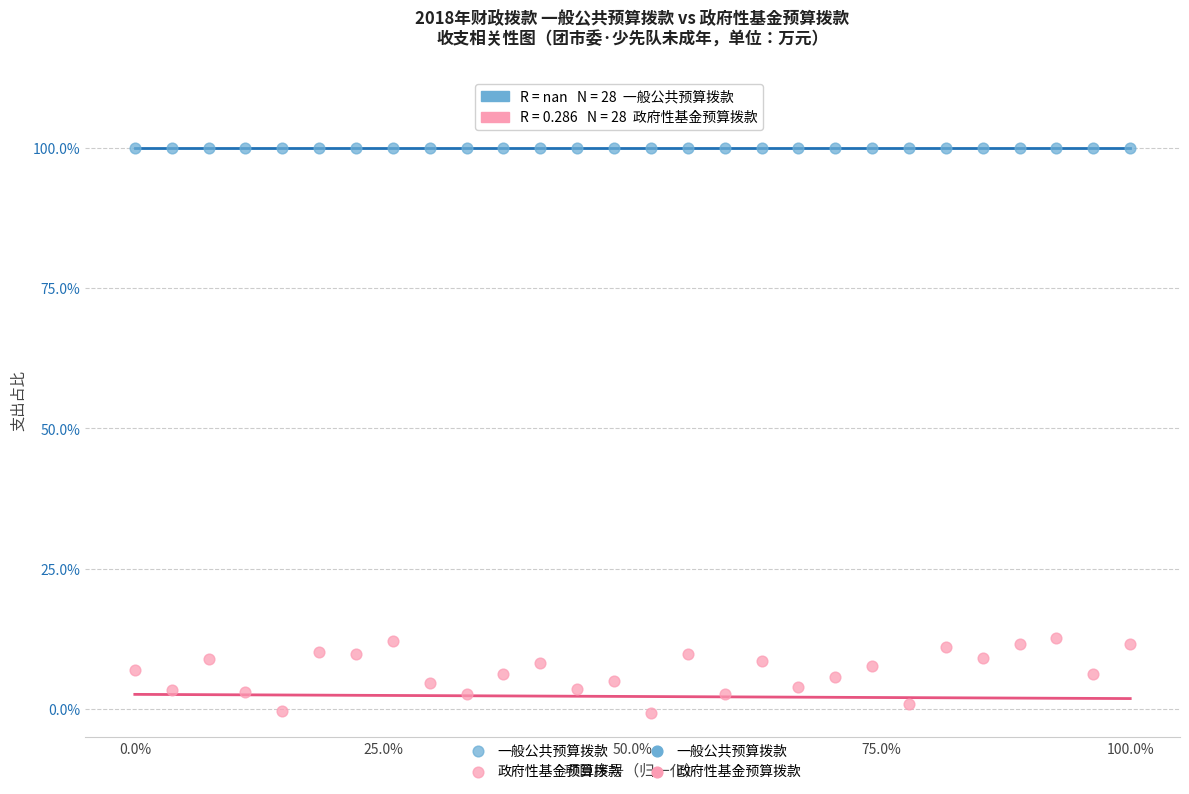

Which series contains the lowest Y value?

政府性基金预算拨款